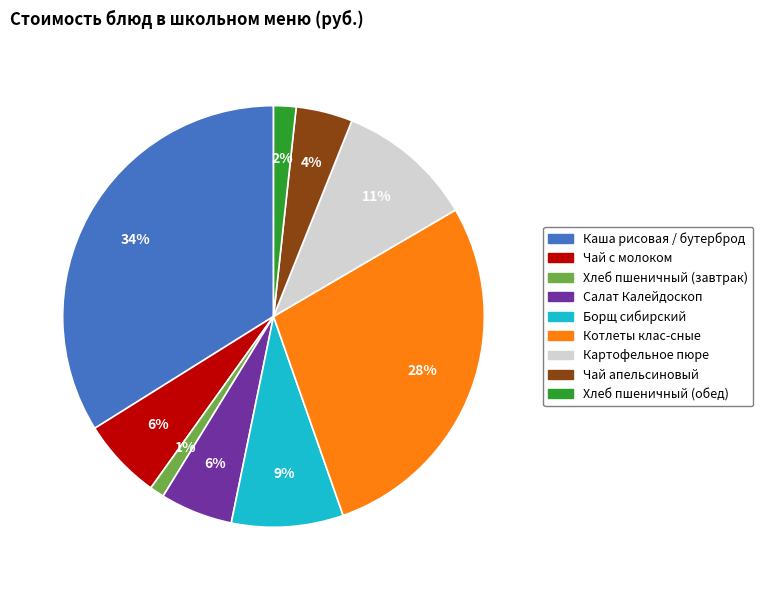

Does any single category account for the majority?

No